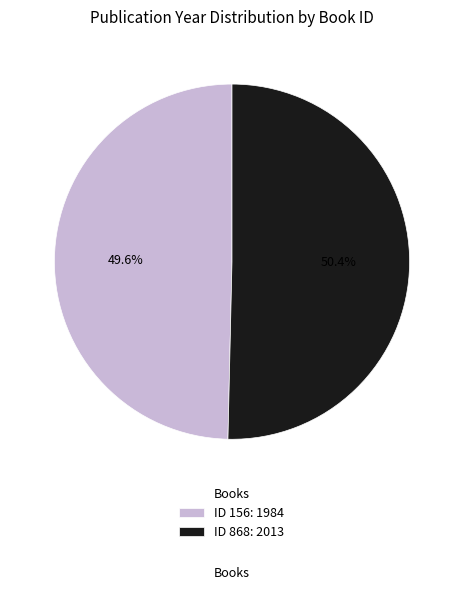

Combined, do ID 156: 1984 and ID 868: 2013 account for over 50%?

Yes